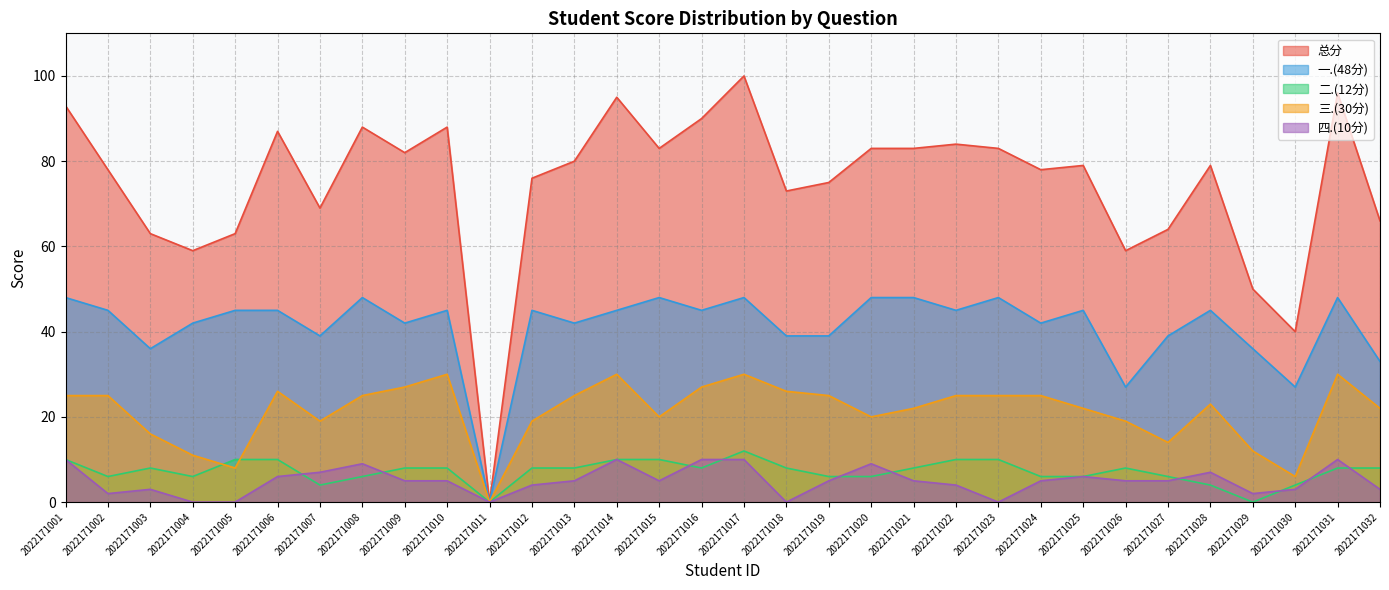

What is the difference between the 总分 values at 2022171024 and 2022171023?

5